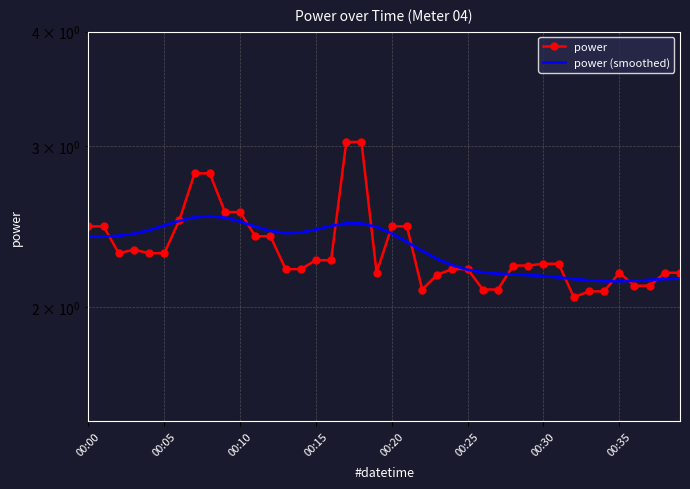

How many lines are shown in the chart?

2